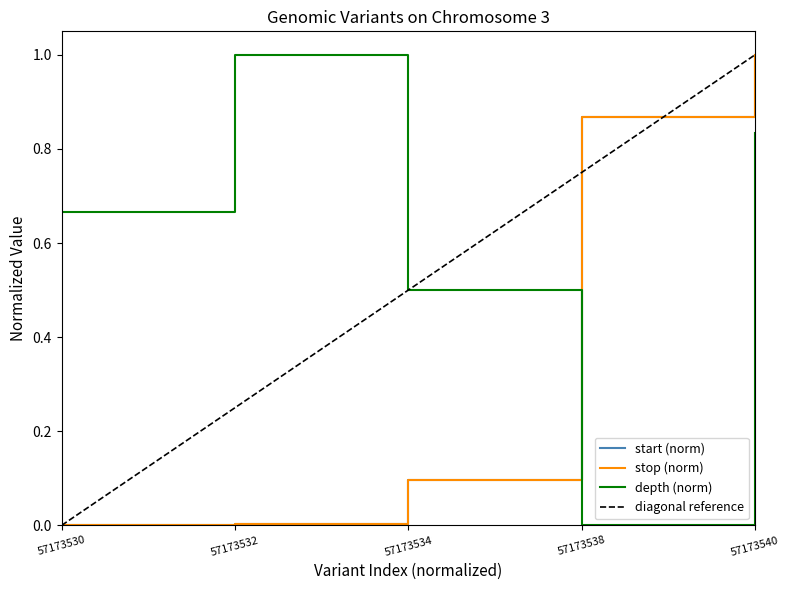

At 57173540, list the series in order from smallest to largest.

depth, start, stop